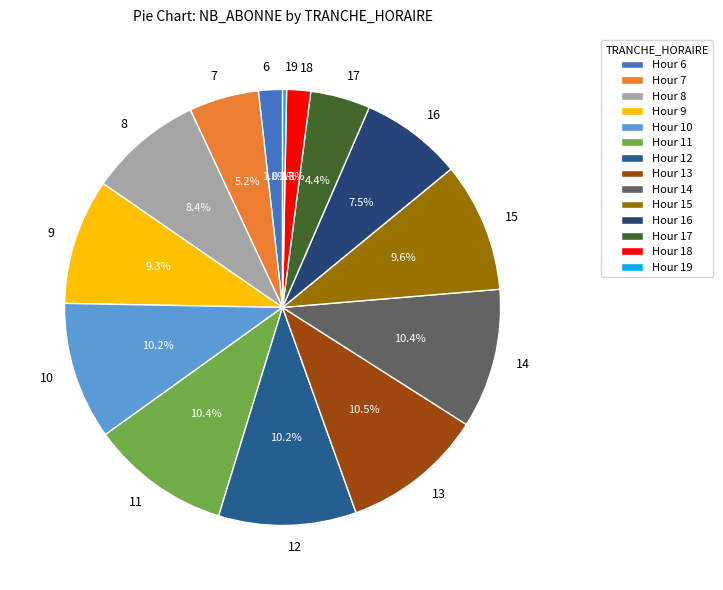

The 10 slice represents 19% of the pie. True or false?

False